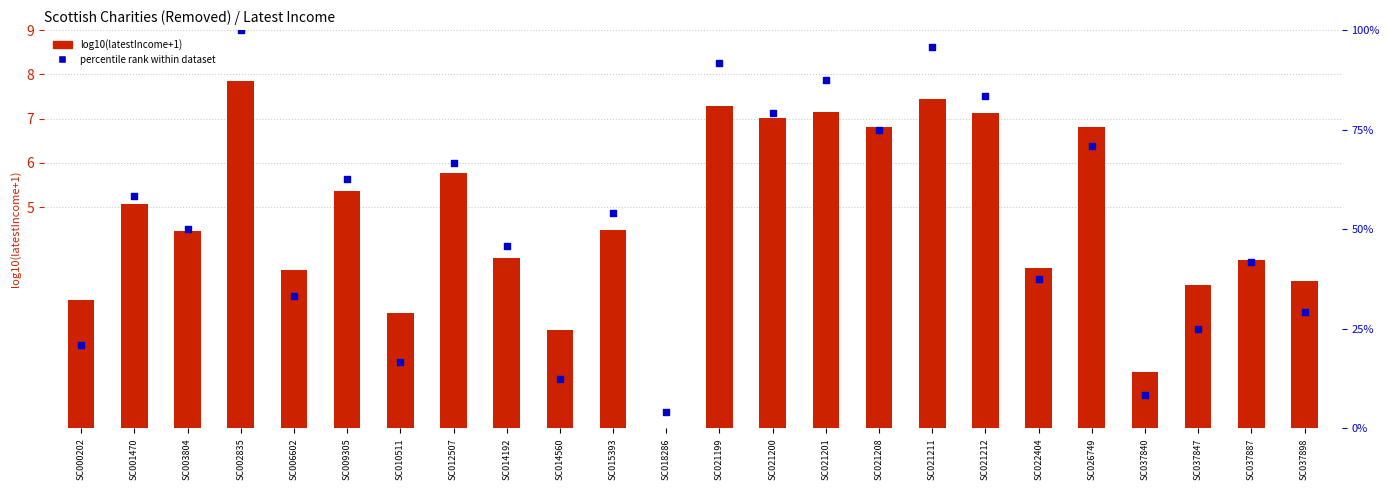

Which series has the largest total across all categories?

percentile rank